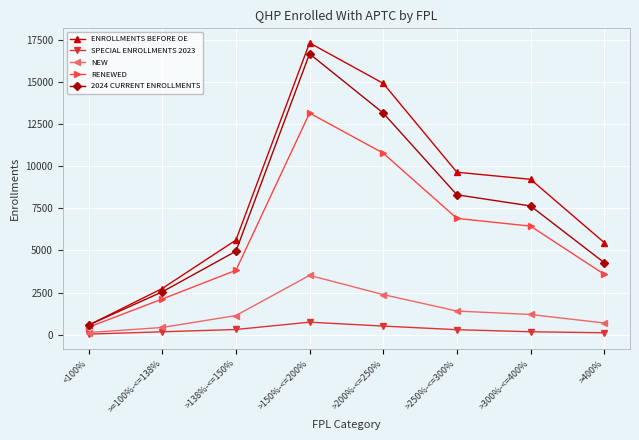

True or false: ENROLLMENTS BEFORE OE and SPECIAL ENROLLMENTS 2023 intersect in this chart.

False